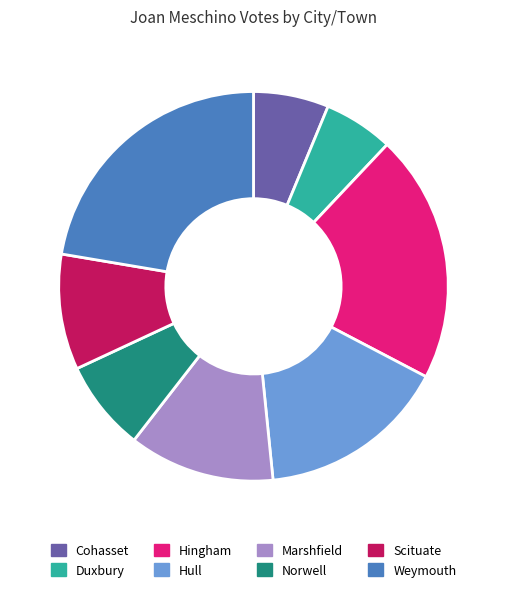

Is the sum of Scituate and Cohasset greater than half?

No